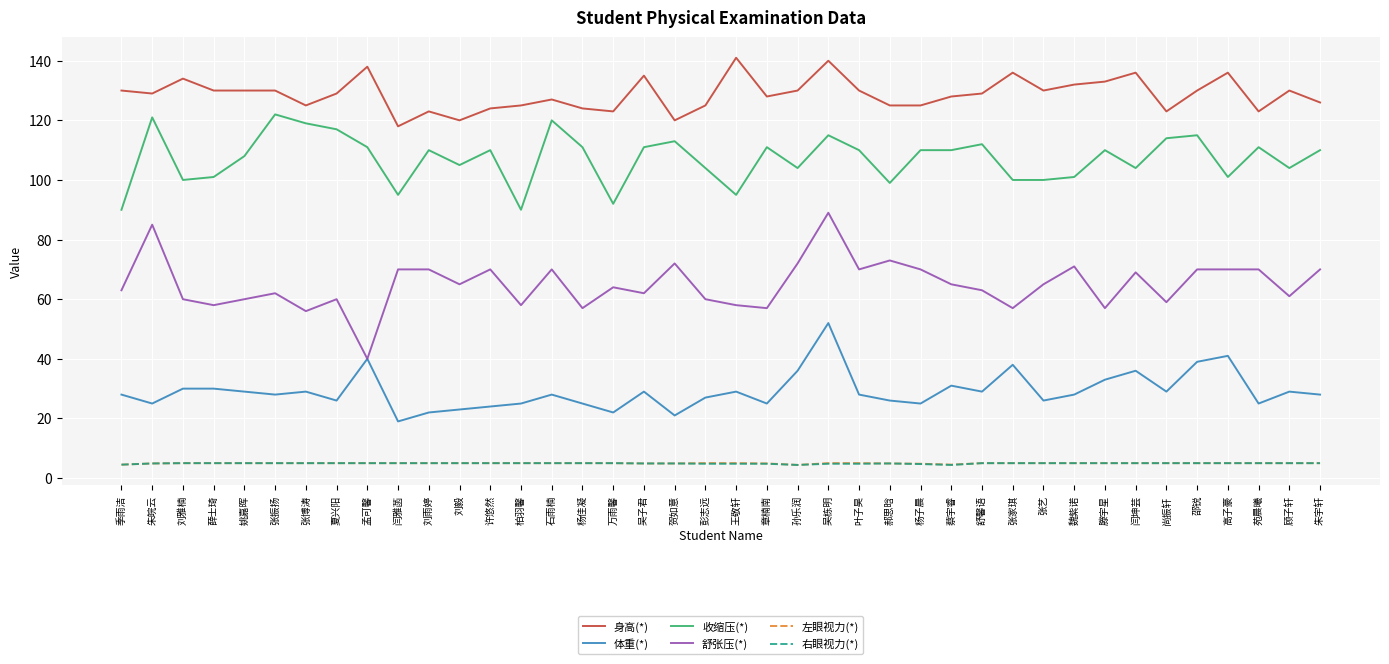

True or false: 收缩压(*) and 体重(*) intersect in this chart.

False